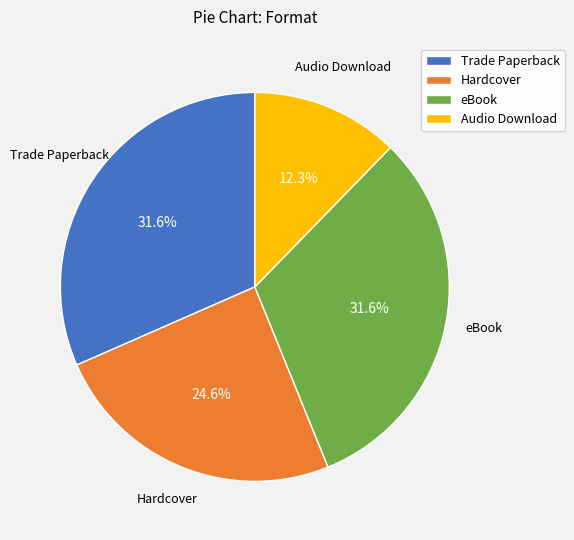

Between Hardcover and eBook, which is larger?

eBook